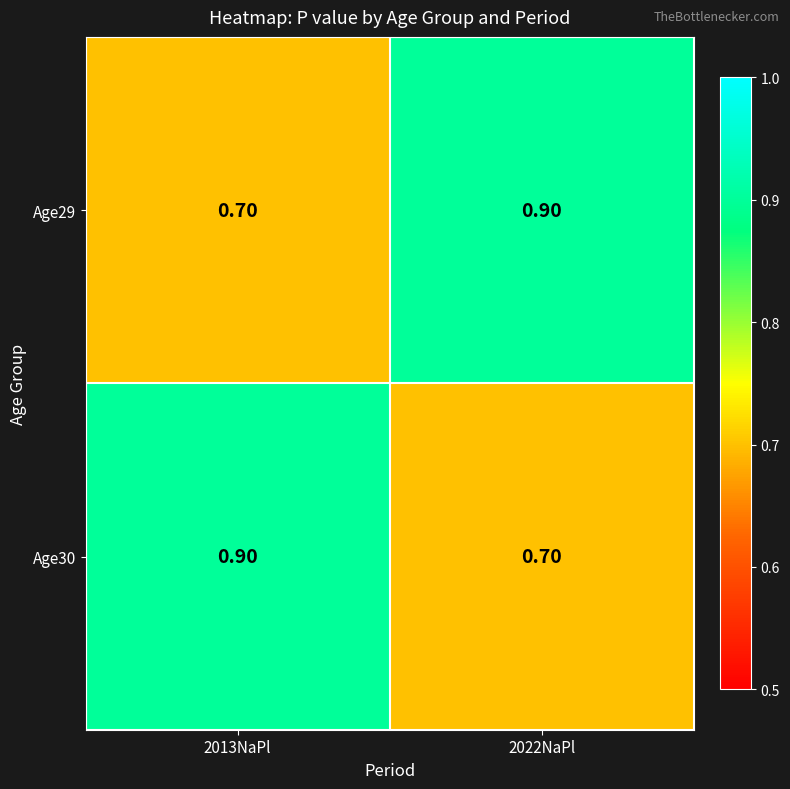

What is the minimum value shown in the chart?

0.7